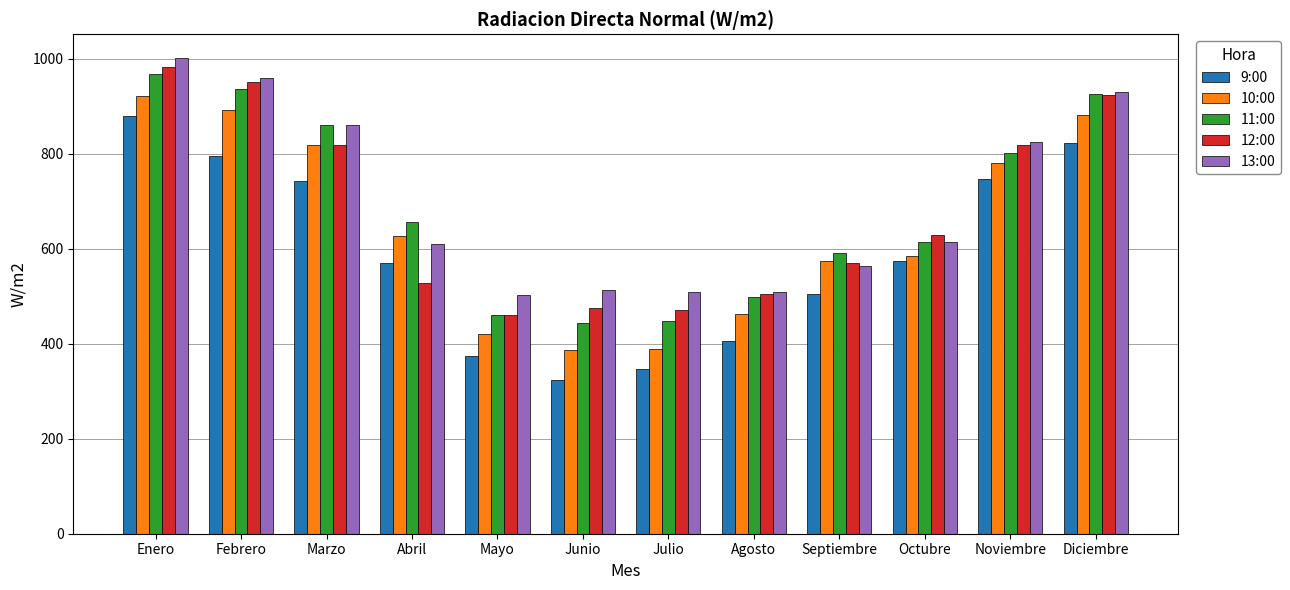

The 13:00 series shows 309.9 at Octubre. True or false?

False